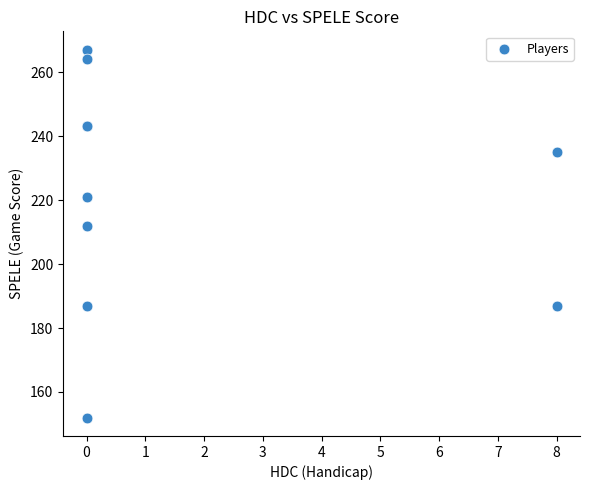

What Y value in the scatter plot is closest to 209?

212